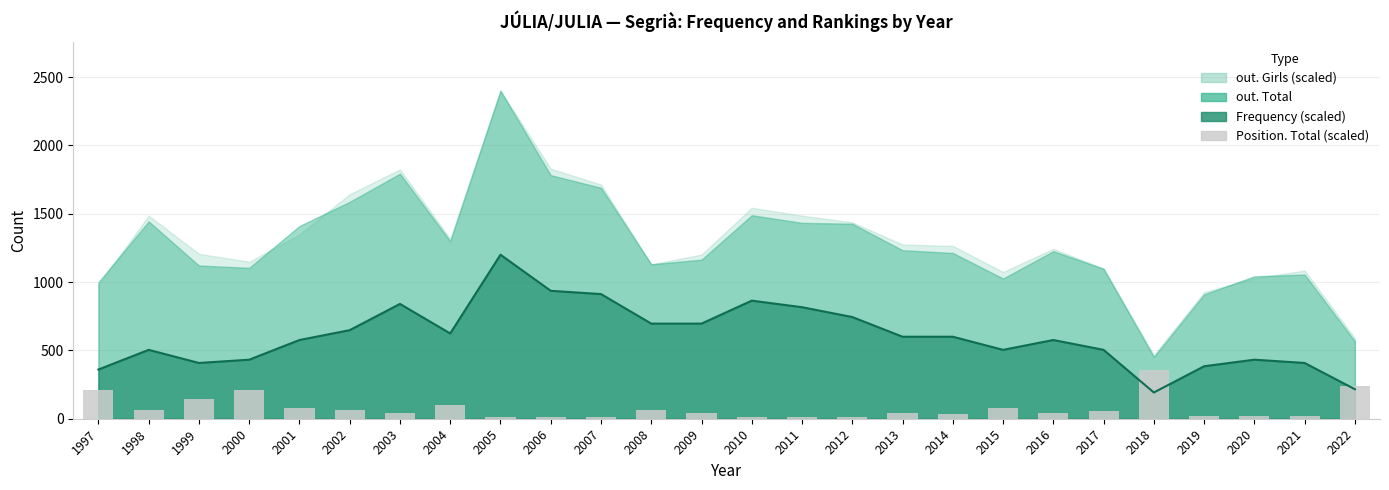

The chart shows a value of 213.8 at 1997. True or false?

True